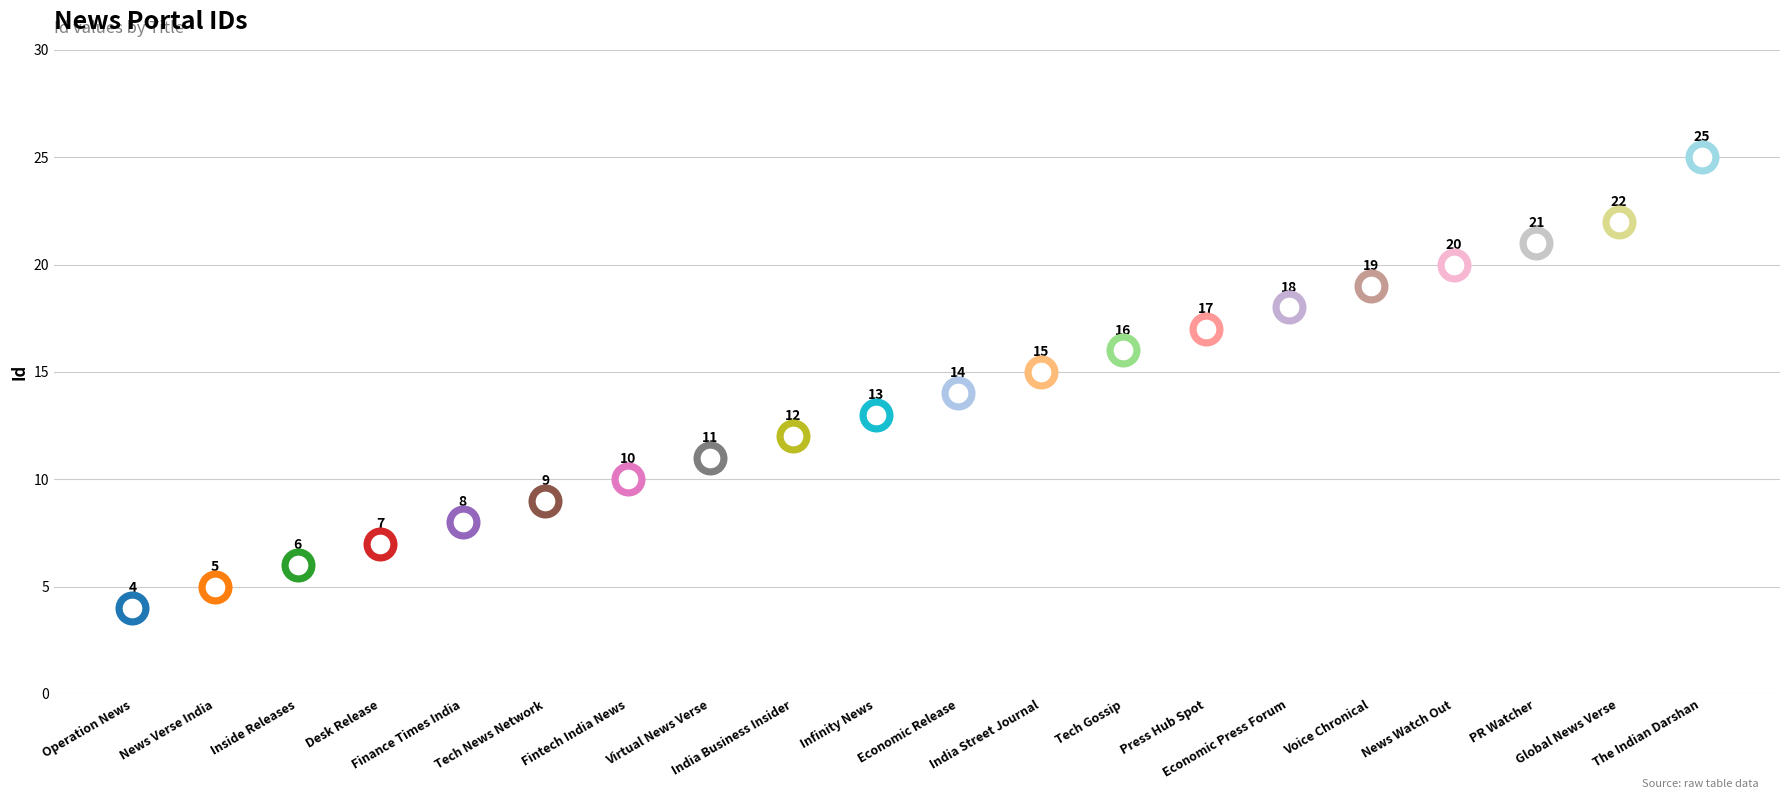

What is the change in value from PR Watcher to Global News Verse?

+1